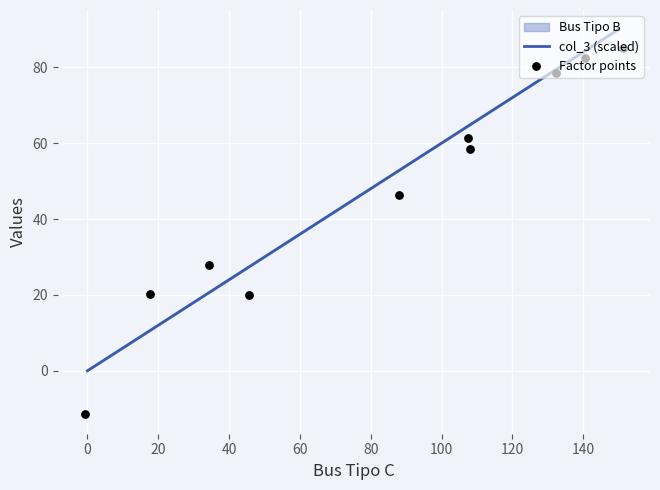

Which series contains the lowest Y value?

Factor points